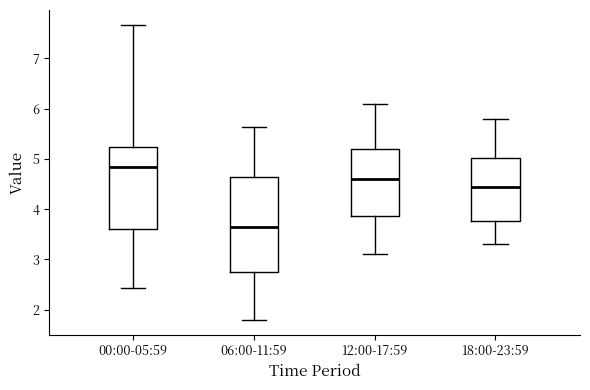

Which box has the highest median line?

00:00-05:59